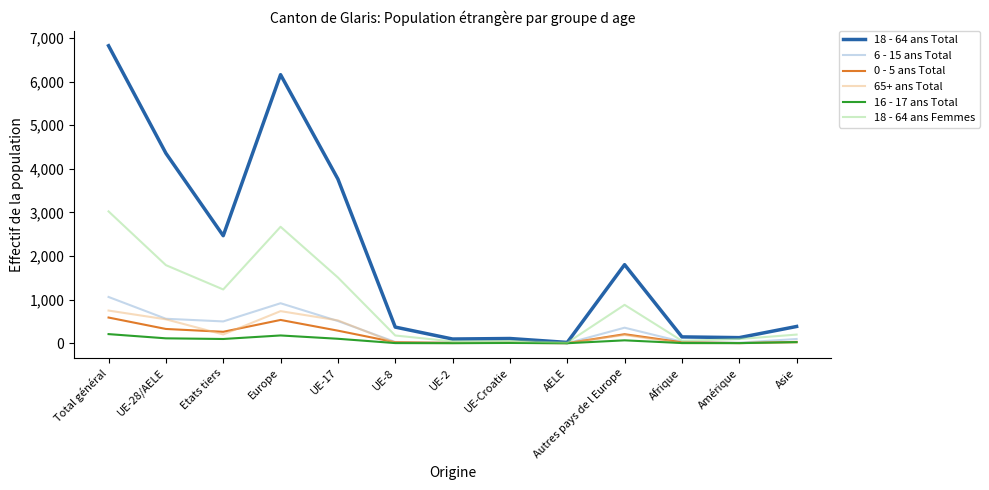

The value of 18 - 64 ans Femmes at UE-17 is 2082. True or false?

False